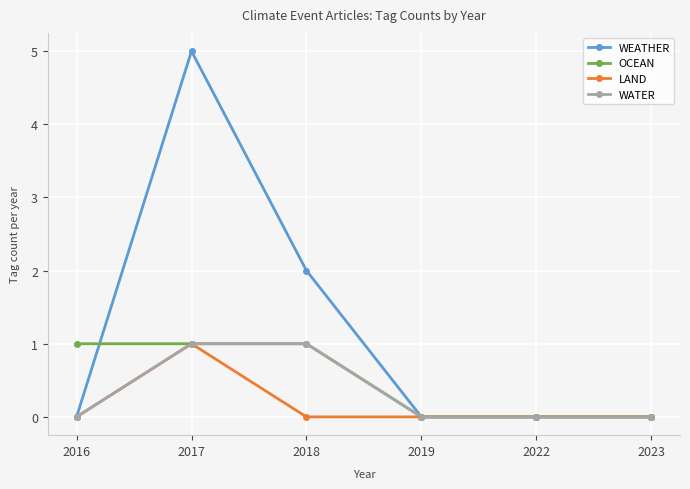

What is the spread (max minus min) of values at 2018?

2